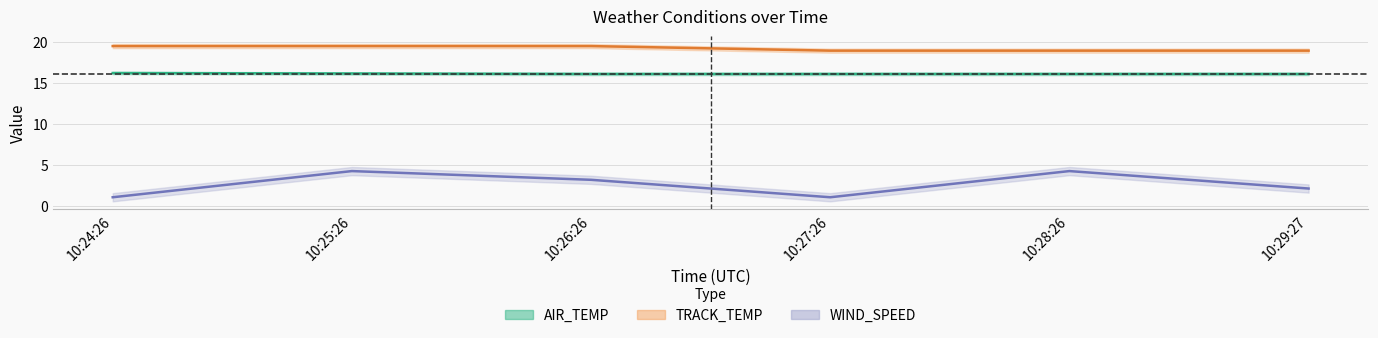

How many TRACK_TEMP values are between 18 and 19?

3